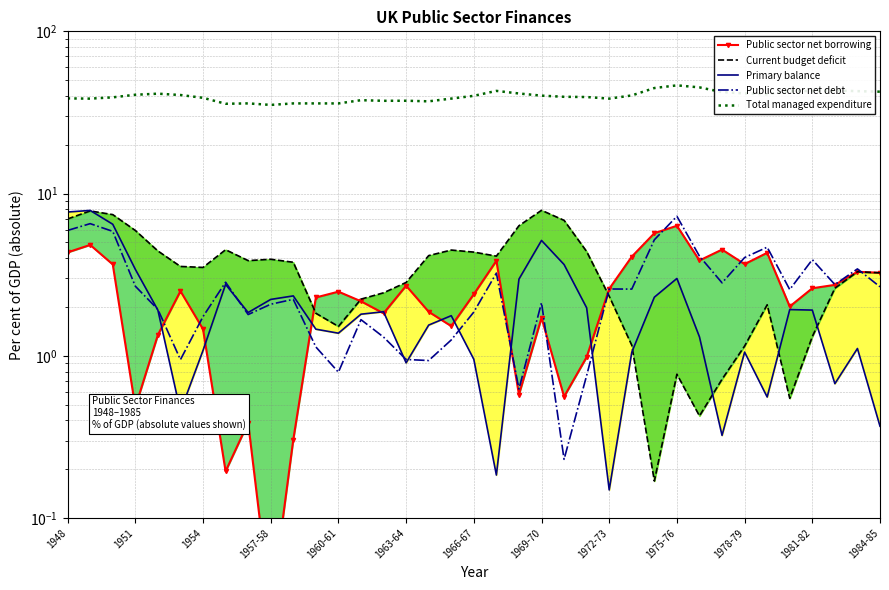

Which series ends up on top after the final intersection of Primary balance and Current budget deficit?

Current budget deficit